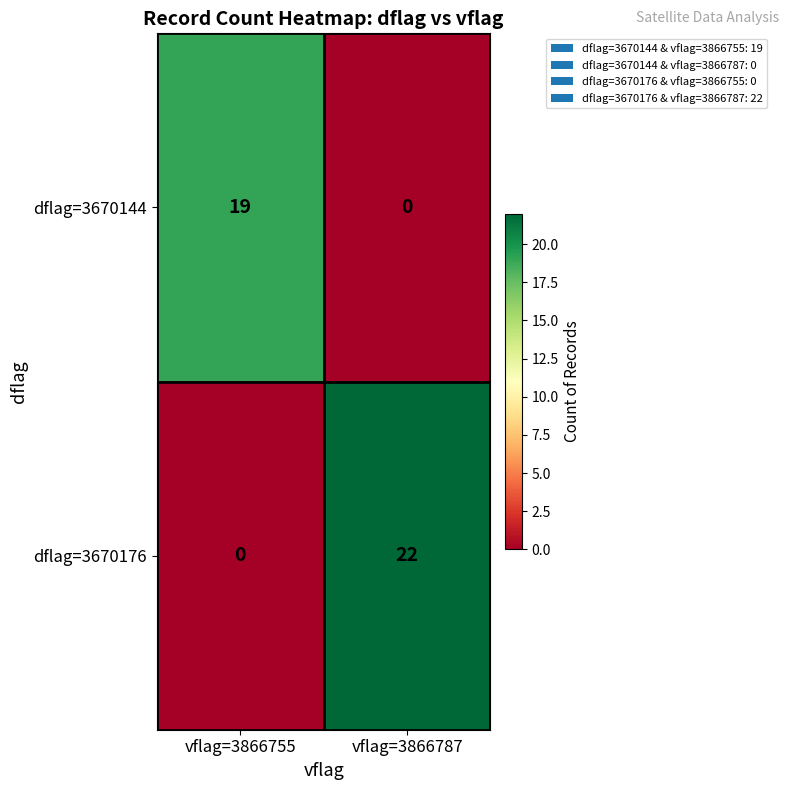

Reading right to left, transcribe all the data shown in this chart.

dflag=3670144: 0	19
dflag=3670176: 22	0